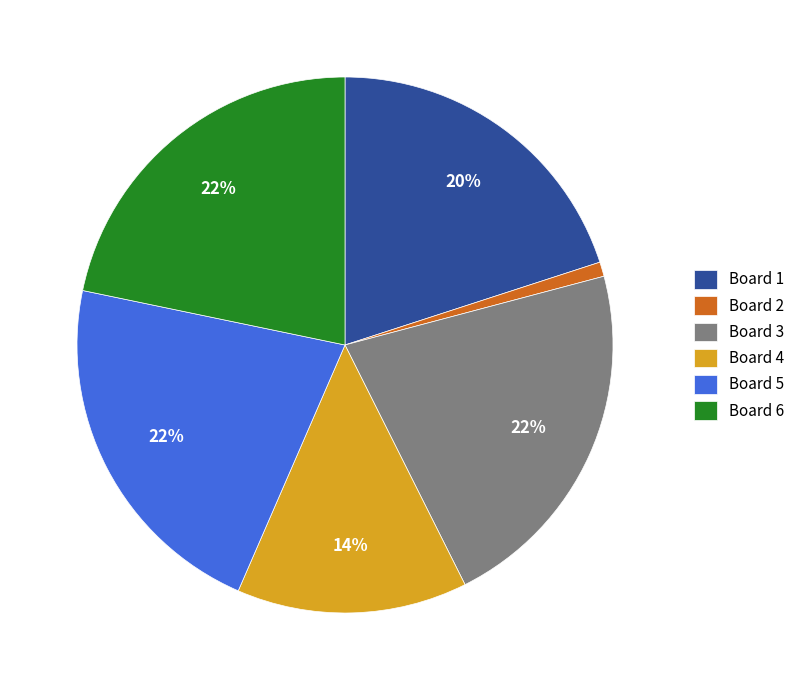

Count the number of slices in the pie.

6